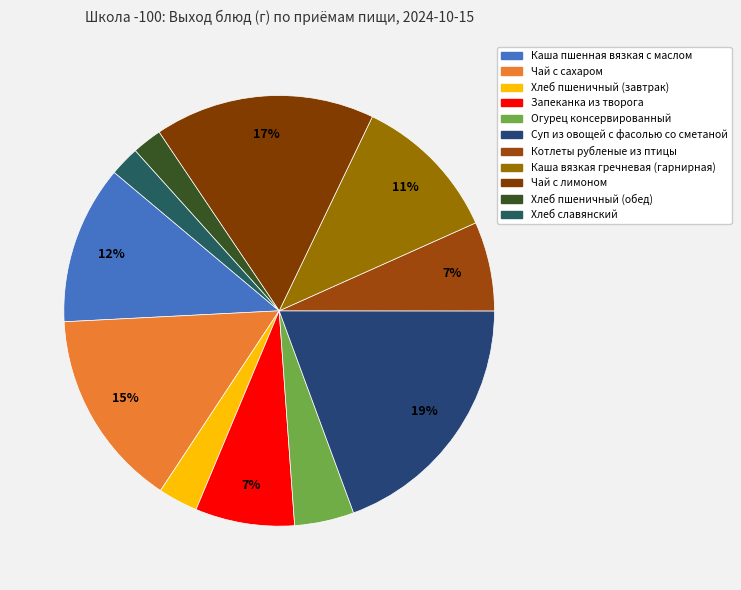

To the nearest percent, what is the difference between the Хлеб славянский and Запеканка из творога slice percentages?

5%